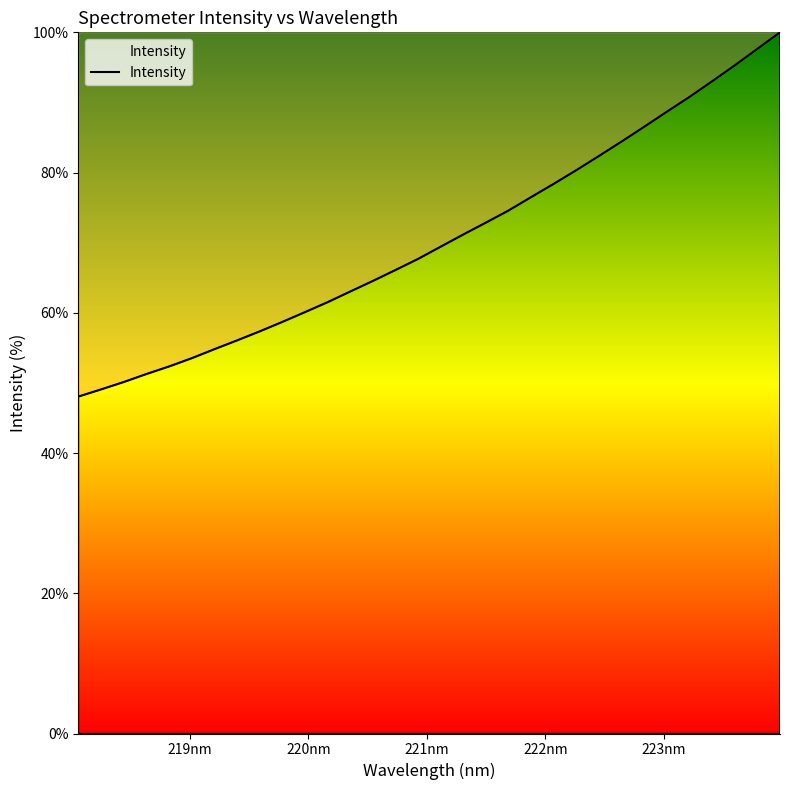

What is the average value?

70.5